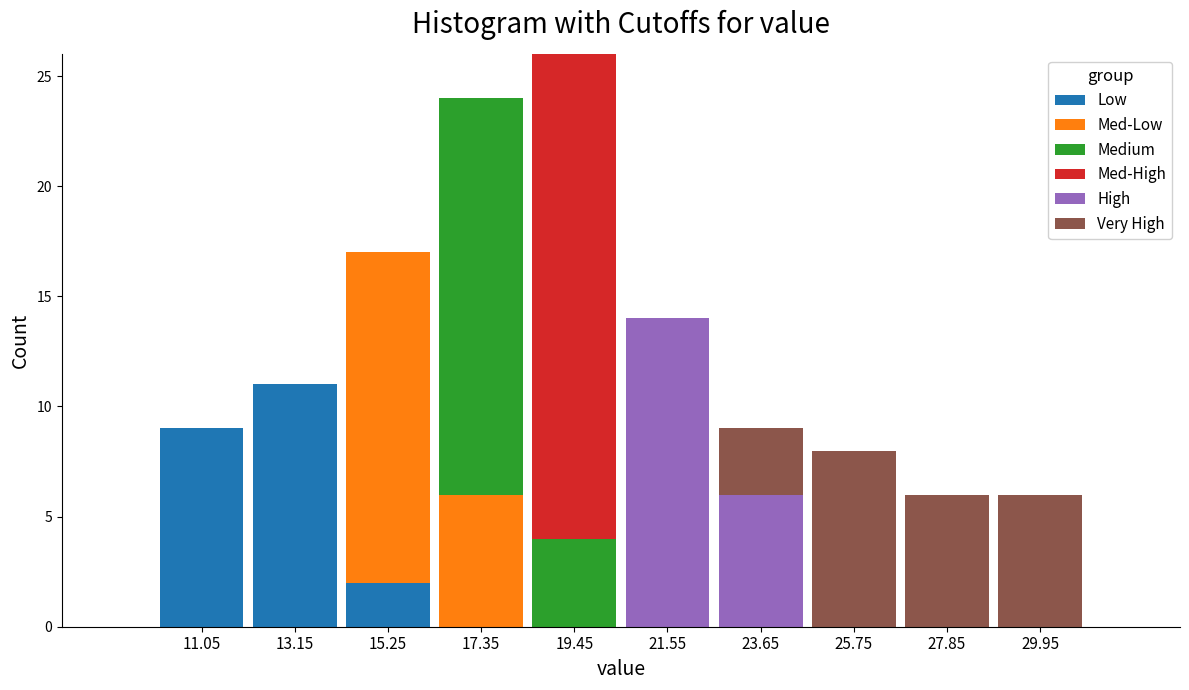

What is the total height of the stacked bar covering 20.5 to 22.6 on the x-axis? Neither the bar edges nor the heights are printed on the chart, so give them approximately, as read against the axes.

14